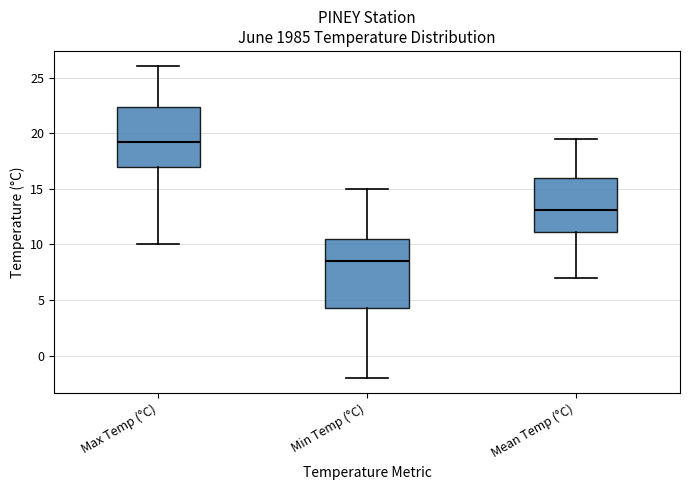

Where does the lower whisker of the box for Max Temp (°C) end on the y-axis? The values are not printed on the chart, so give them approximately, as read against the axis.

10.0